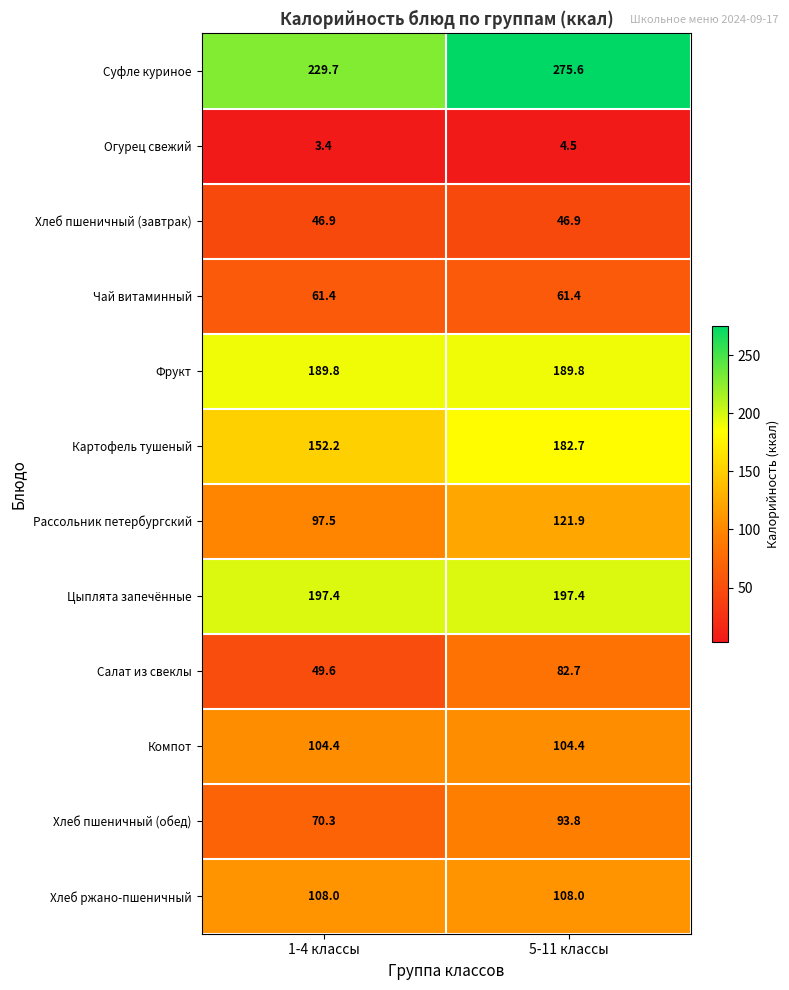

At which label does Огурец свежий first exceed 4?

5-11 классы